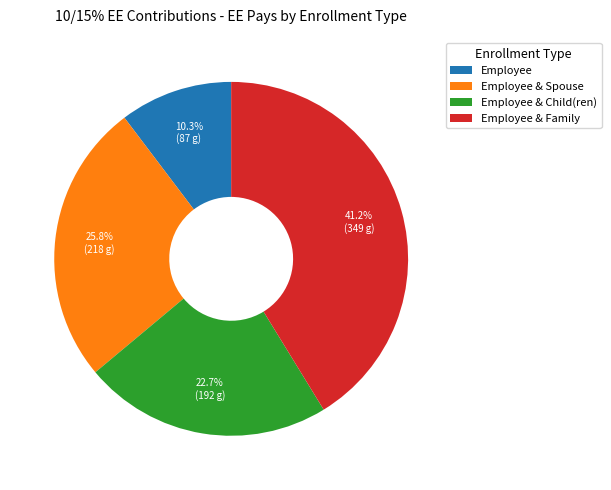

What portion of the pie excludes Employee & Child(ren)?

77.3%